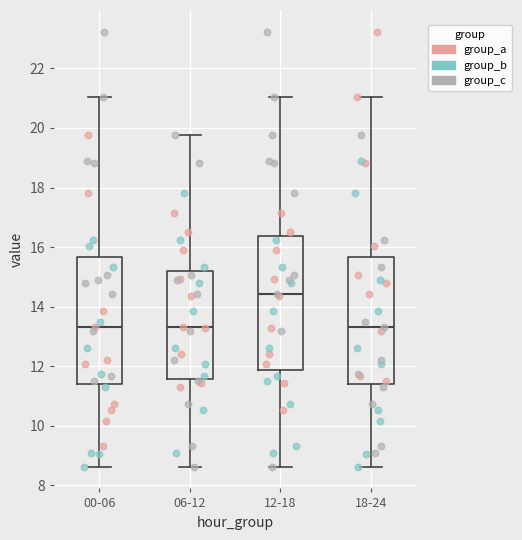

Reading left to right, transcribe this box plot: for each box, give where its median line is, the range the box spans, and where its two whiskers end, as read against the y-axis. The values are not printed on the chart, so give them approximately, as read against the axis.

00-06: median 13.4, box 11.4 to 15.6, whiskers 8.6 to 21.0
06-12: median 13.4, box 11.6 to 15.2, whiskers 8.6 to 19.8
12-18: median 14.4, box 11.8 to 16.4, whiskers 8.6 to 21.0
18-24: median 13.4, box 11.4 to 15.6, whiskers 8.6 to 21.0